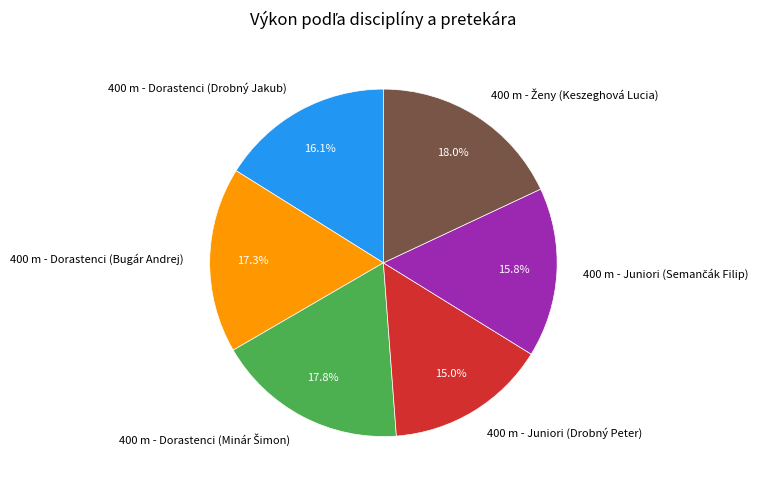

Count the number of slices in the pie.

6